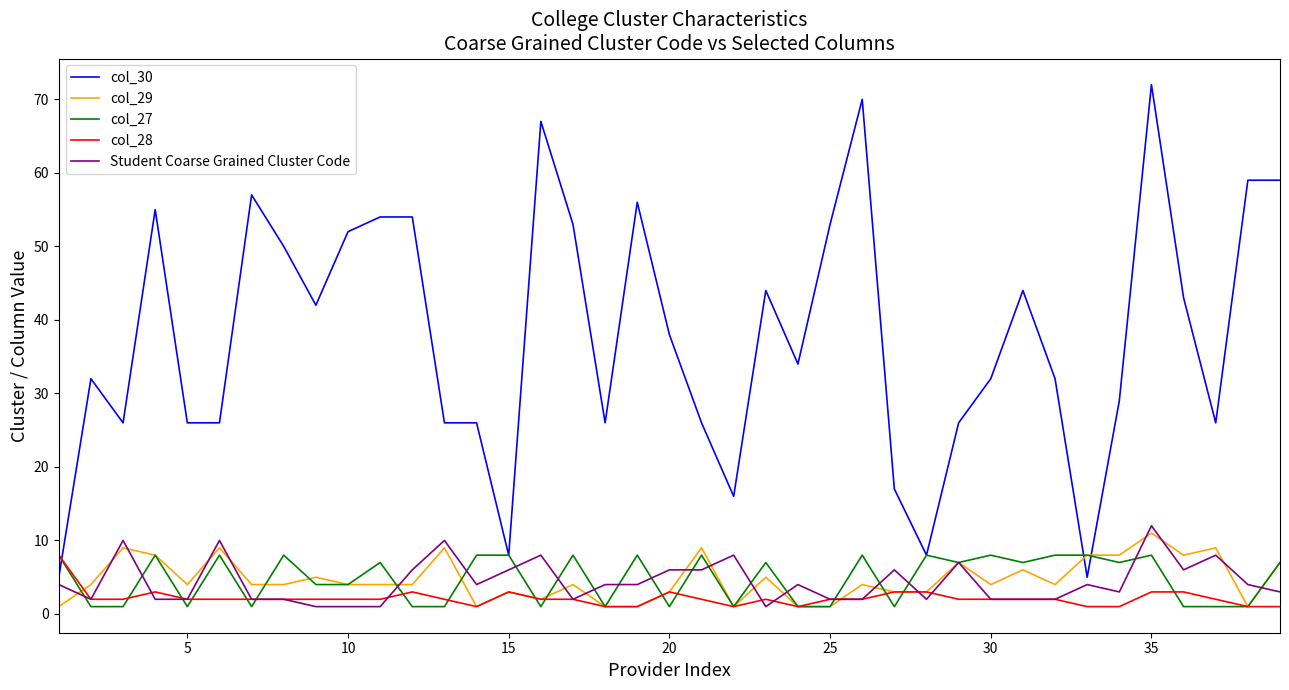

After their last crossing, which series has the higher values: col_30 or col_28?

col_30